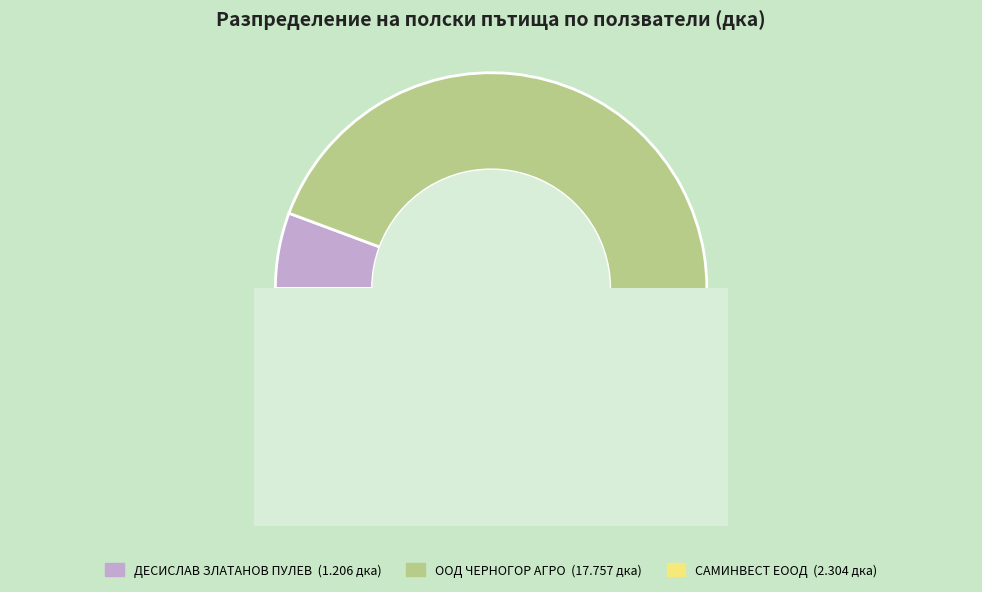

What is the change in value from ДЕСИСЛАВ ЗЛАТАНОВ ПУЛЕВ to ООД ЧЕРНОГОР АГРО?

+16.6